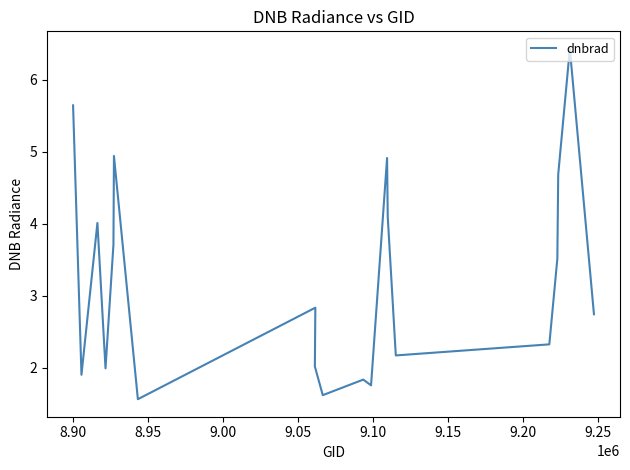

What is the minimum value shown in the chart?

1.6